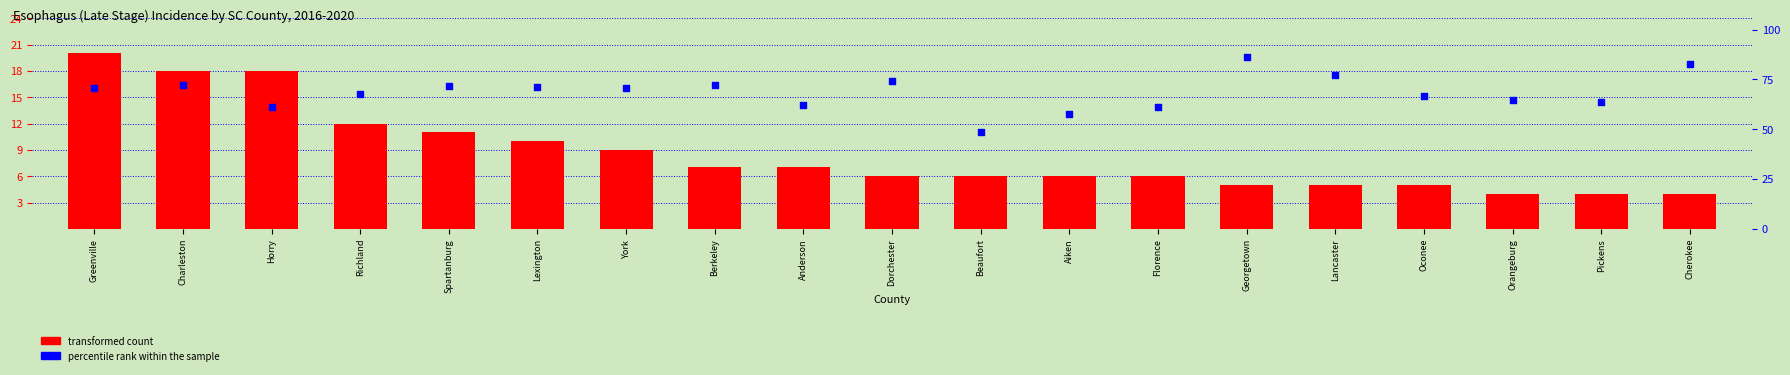

What are all the series names shown in the legend?

transformed count, percentile rank within the sample